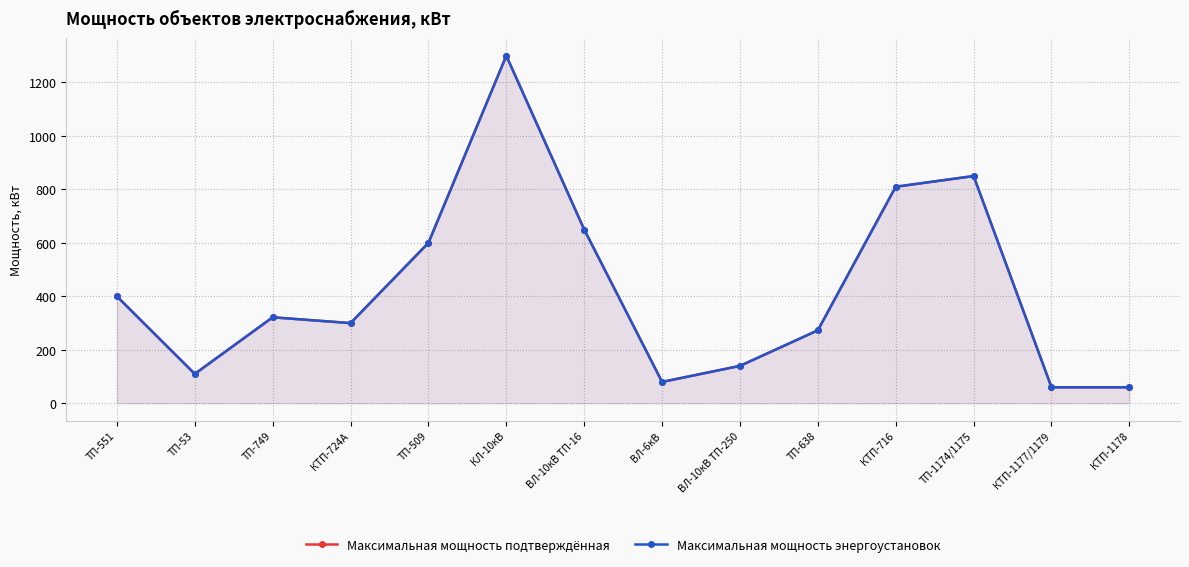

Which category has the highest value in the Максимальная мощность подтверждённая series?

КЛ-10кВ